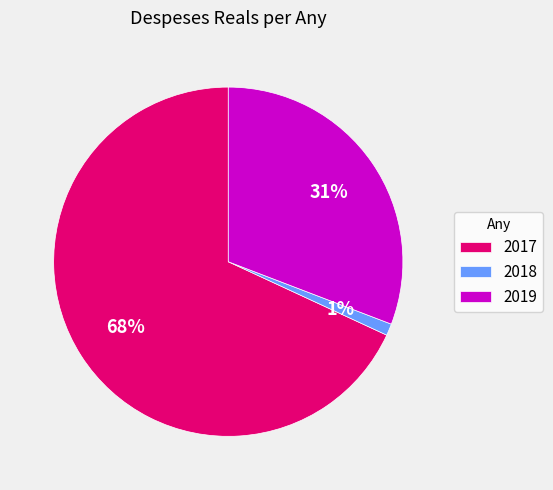

What percentage is the 2017 slice, to the nearest percent?

68%